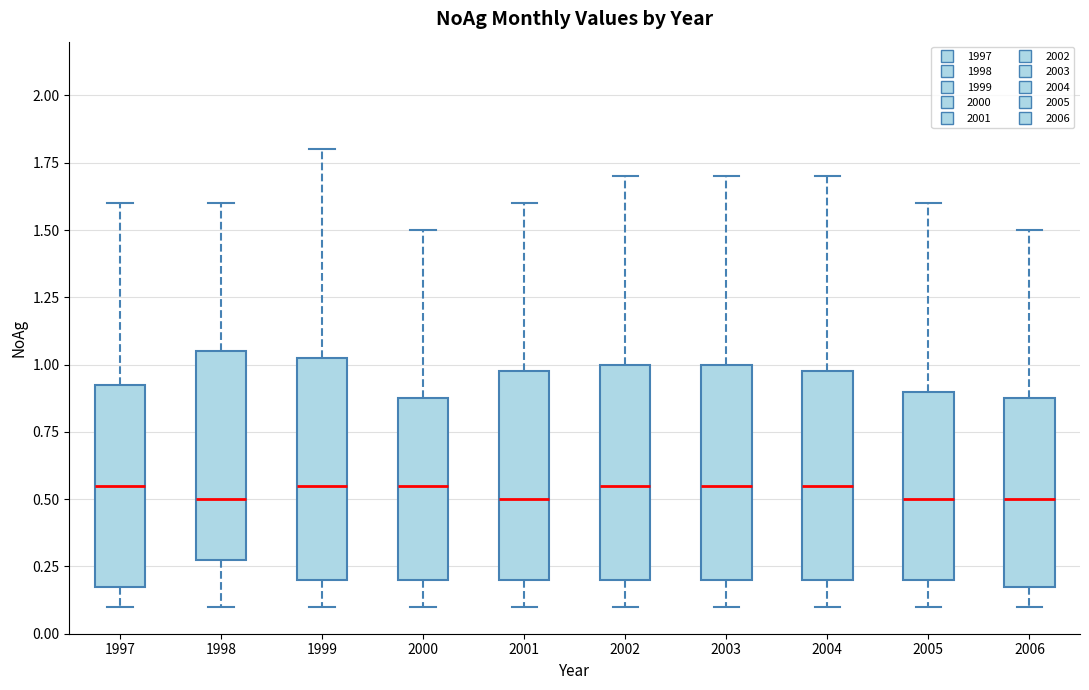

Where does the upper whisker of the box at x = 2002 end on the y-axis? The values are not printed on the chart, so give them approximately, as read against the axis.

1.70